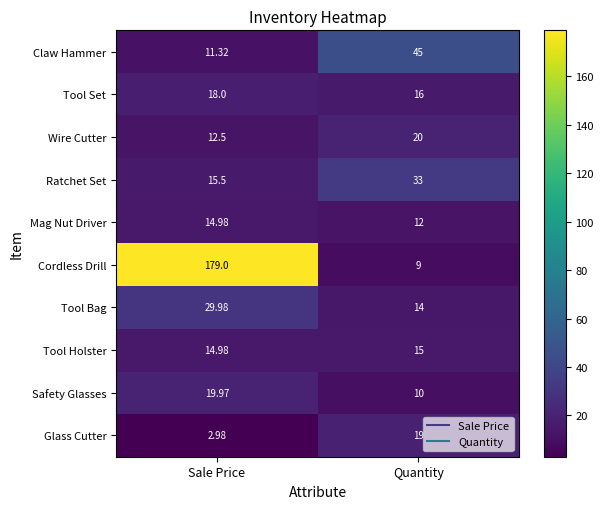

At which category is the sum across all series the highest?

Sale Price